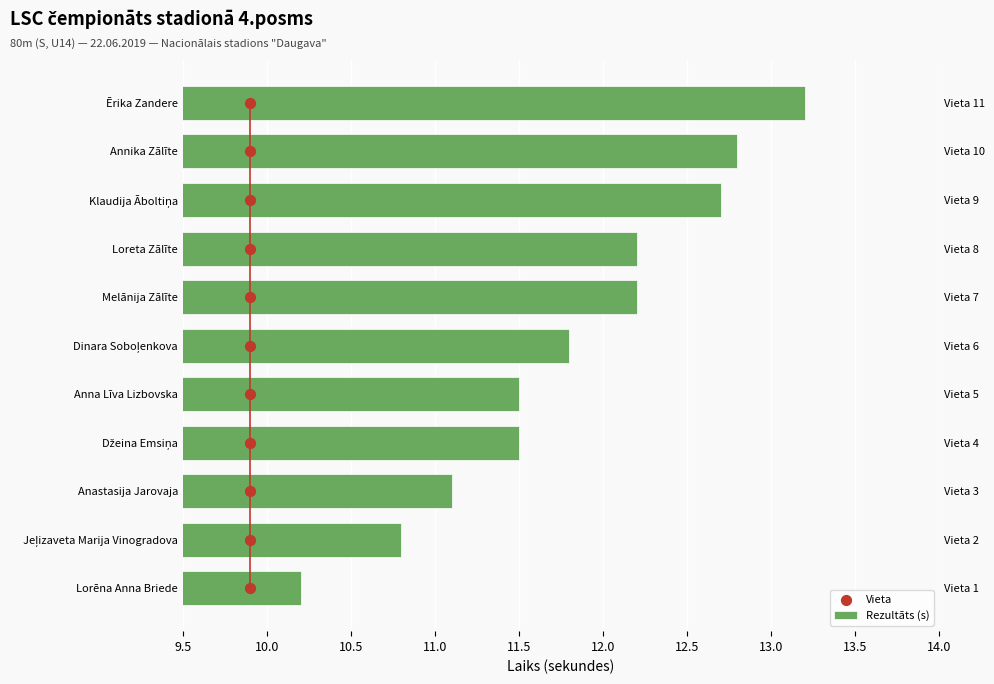

Which series contains the lowest Y value?

Vieta